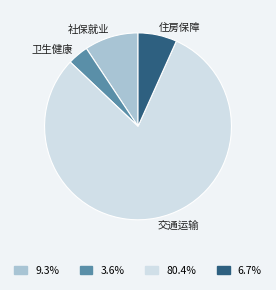

Is there a majority slice in this chart?

Yes